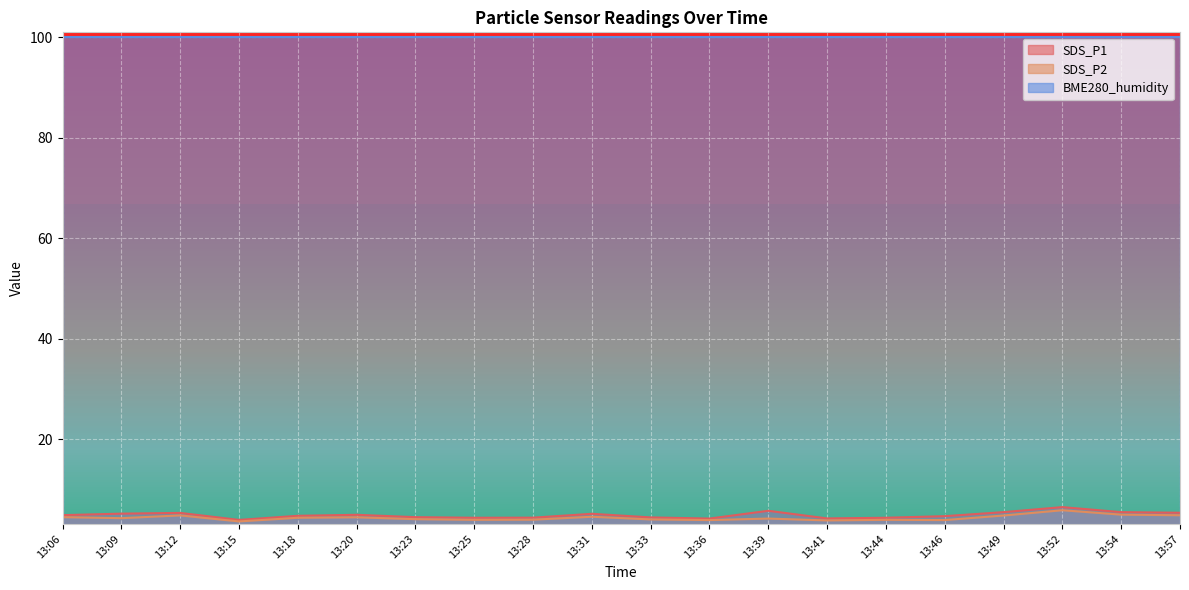

Is it true that SDS_P1 equals 3.2 at 13:06?

False